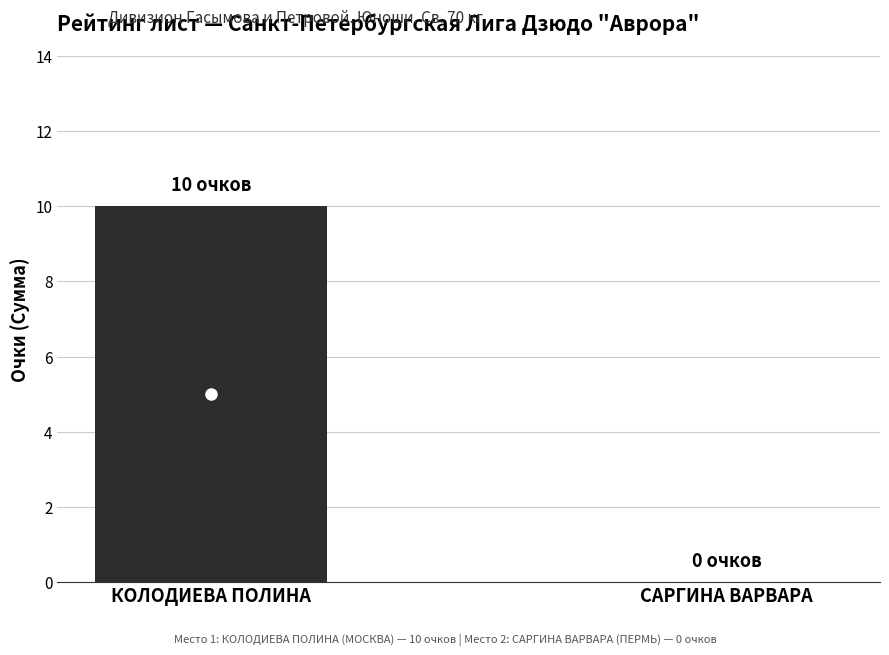

What is the sum of the values at КОЛОДИЕВА ПОЛИНА and САРГИНА ВАРВАРА?

10